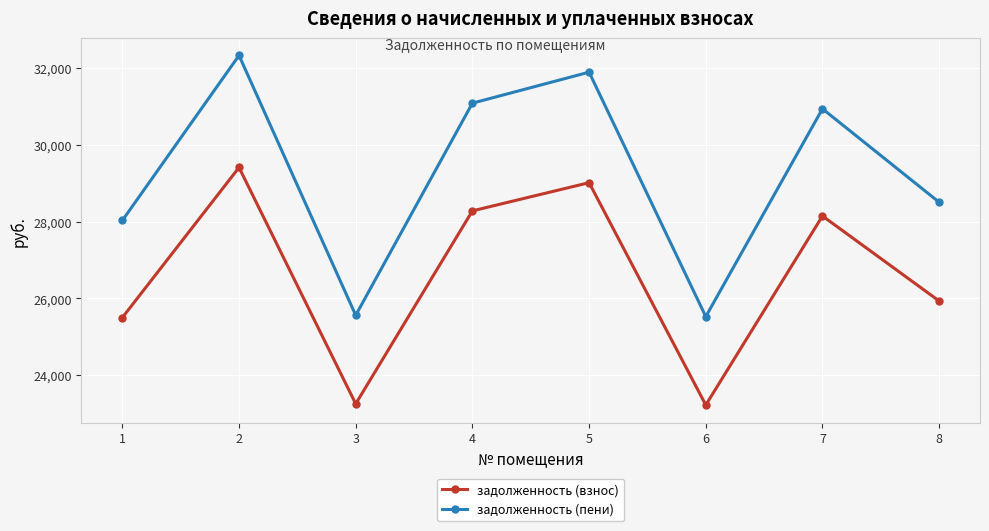

Which series has the largest total across all categories?

задолженность (пени)